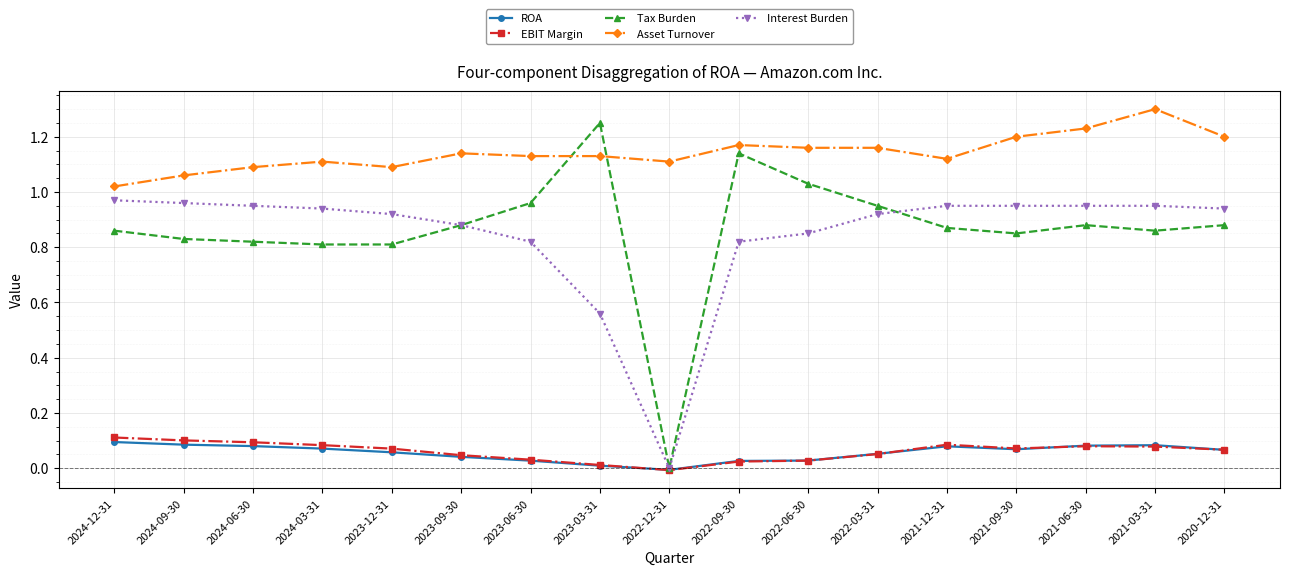

Which series has the largest total across all categories?

Asset Turnover